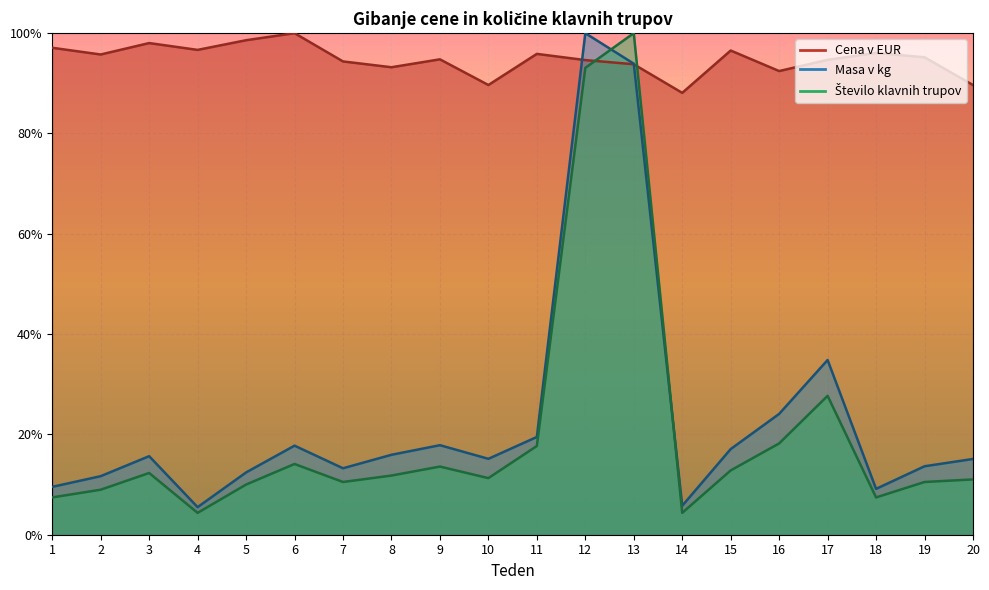

Which series has the largest total across all categories?

Cena v EUR